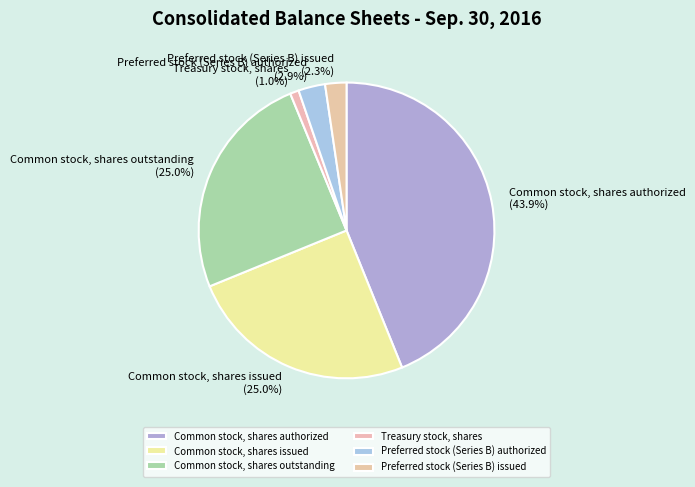

How many segments does this pie chart have?

6